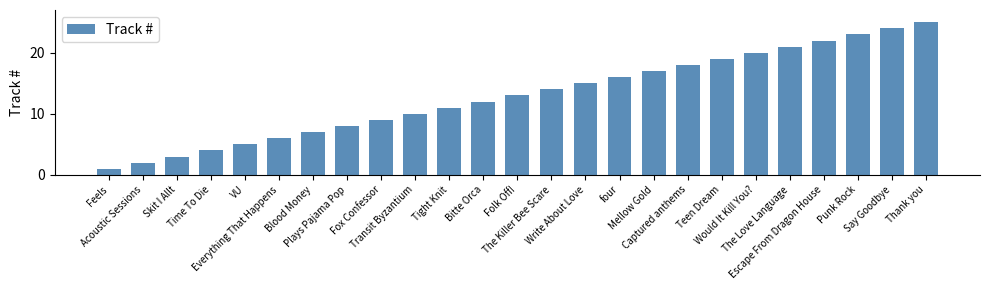

The chart shows a value of 25 at Thank you. True or false?

True